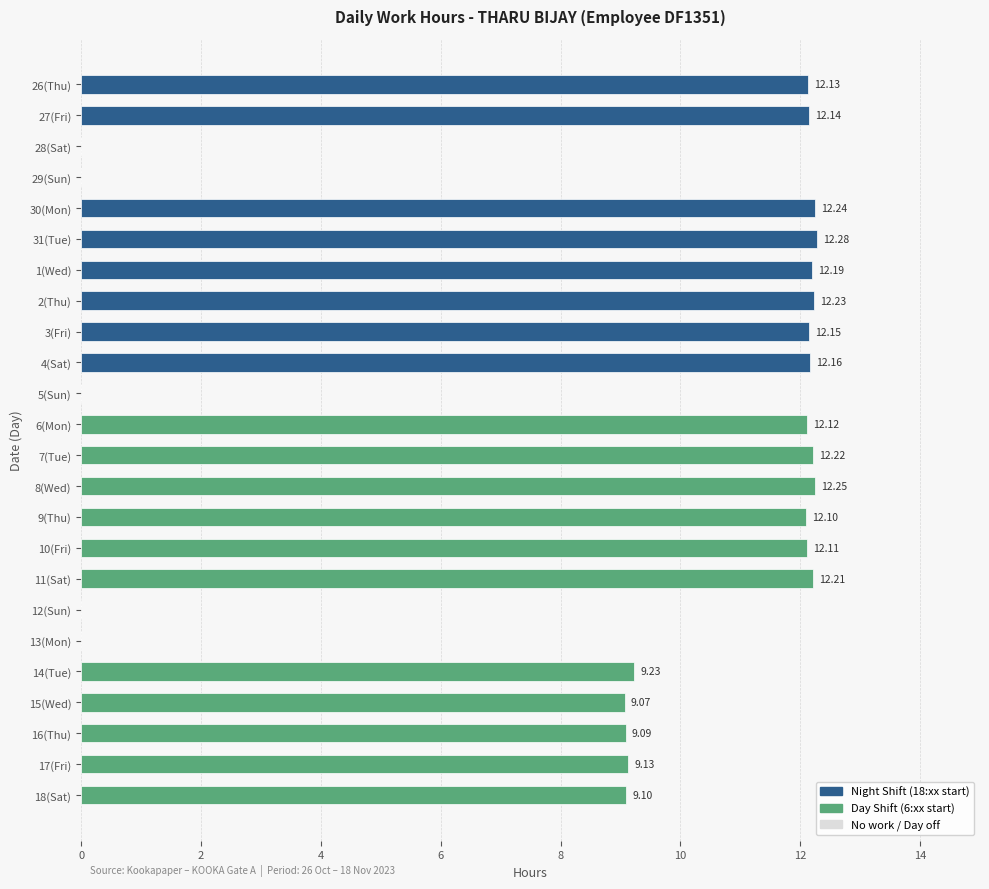

What is the sum of all values?

216.2